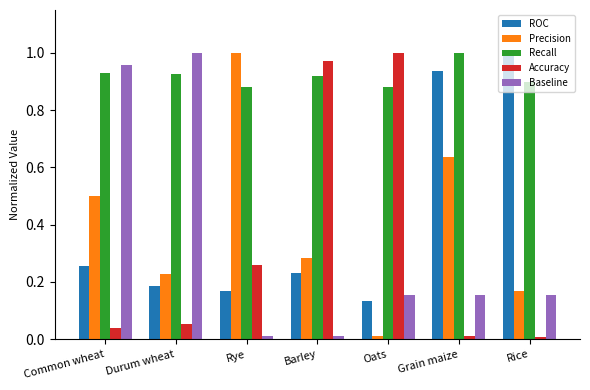

Rank the series at Rye from highest to lowest value.

Precision, Recall, Accuracy, ROC, Baseline